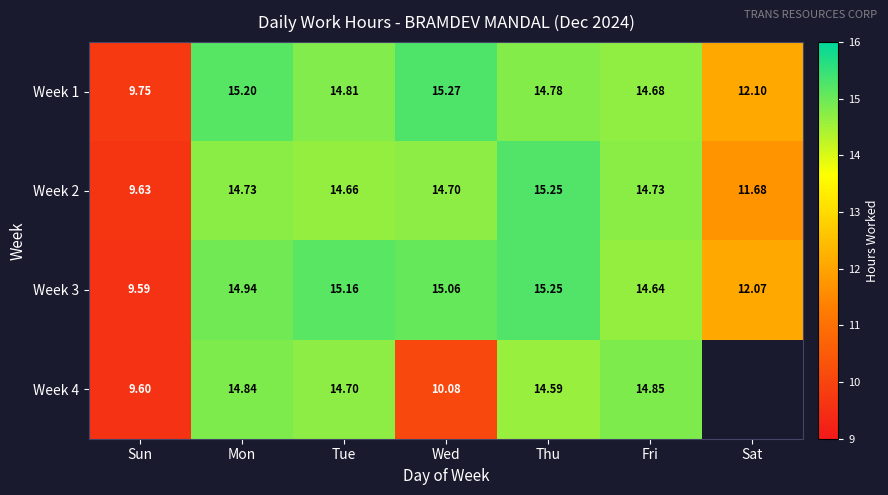

Between Mon and Wed, which series saw the biggest shift?

Week 4